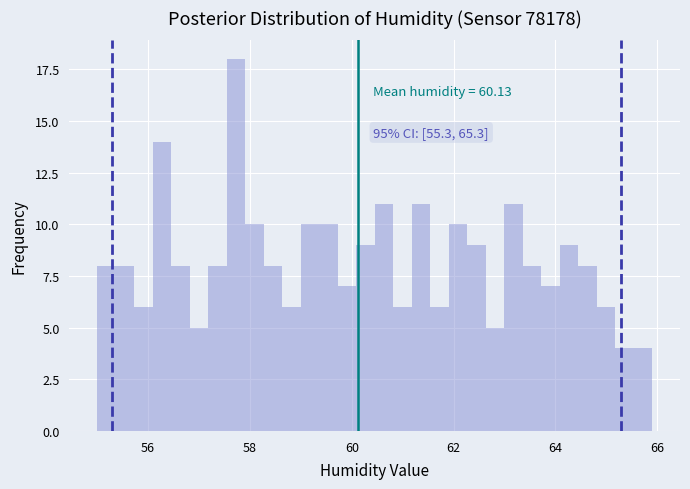

Read against the x-axis, roughly where is the centre of the tallest bar?

57.8